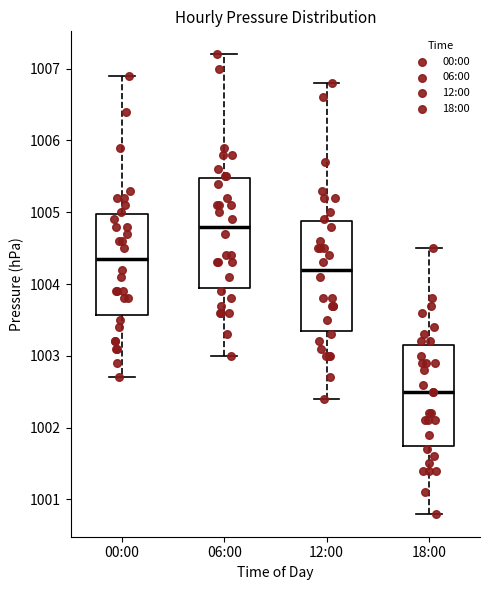

Reading left to right, transcribe this box plot: for each box, give where its median line is, the range the box spans, and where its two whiskers end, as read against the y-axis. The values are not printed on the chart, so give them approximately, as read against the axis.

00:00: median 1004.4, box 1003.6 to 1005.0, whiskers 1002.7 to 1006.9
06:00: median 1004.8, box 1004.0 to 1005.5, whiskers 1003.0 to 1007.2
12:00: median 1004.2, box 1003.4 to 1004.9, whiskers 1002.4 to 1006.8
18:00: median 1002.5, box 1001.8 to 1003.2, whiskers 1000.8 to 1004.5